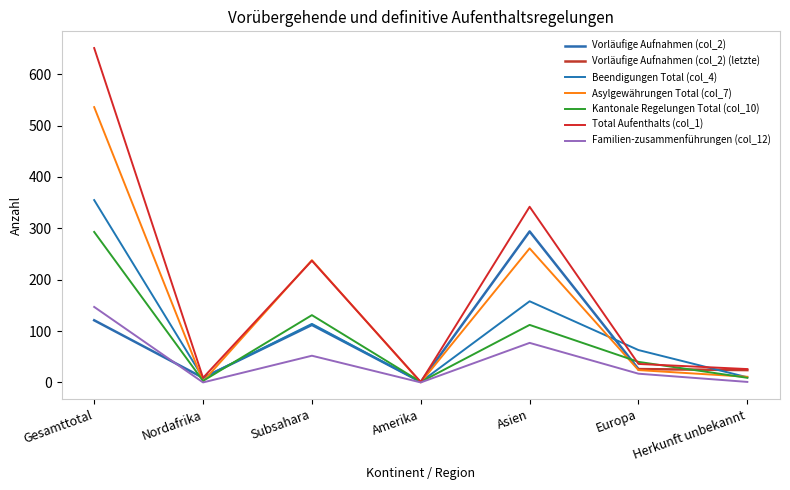

What position from the right is Gesamttotal?

7